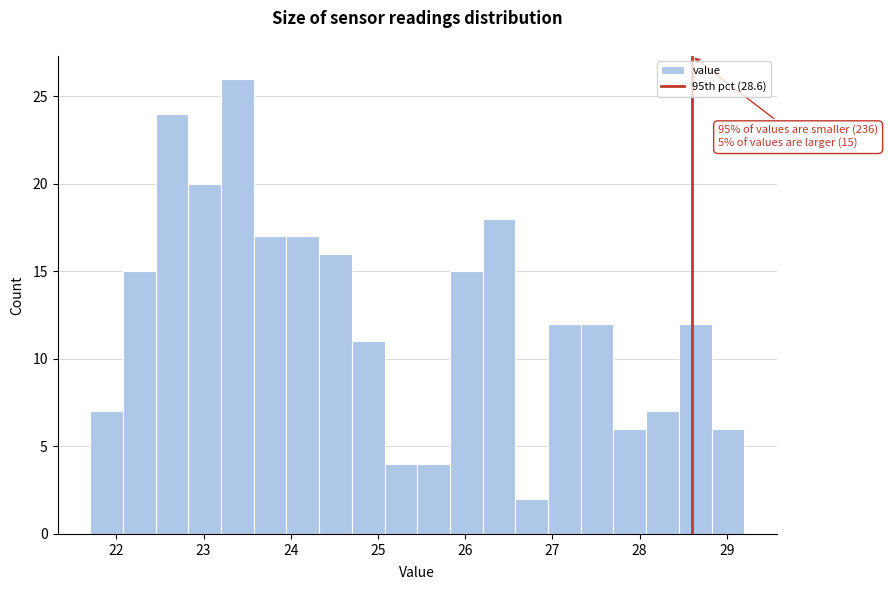

Read against the x-axis, roughly where is the centre of the tallest bar?

23.4